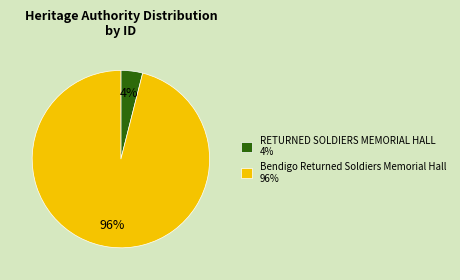

Is there a majority slice in this chart?

Yes